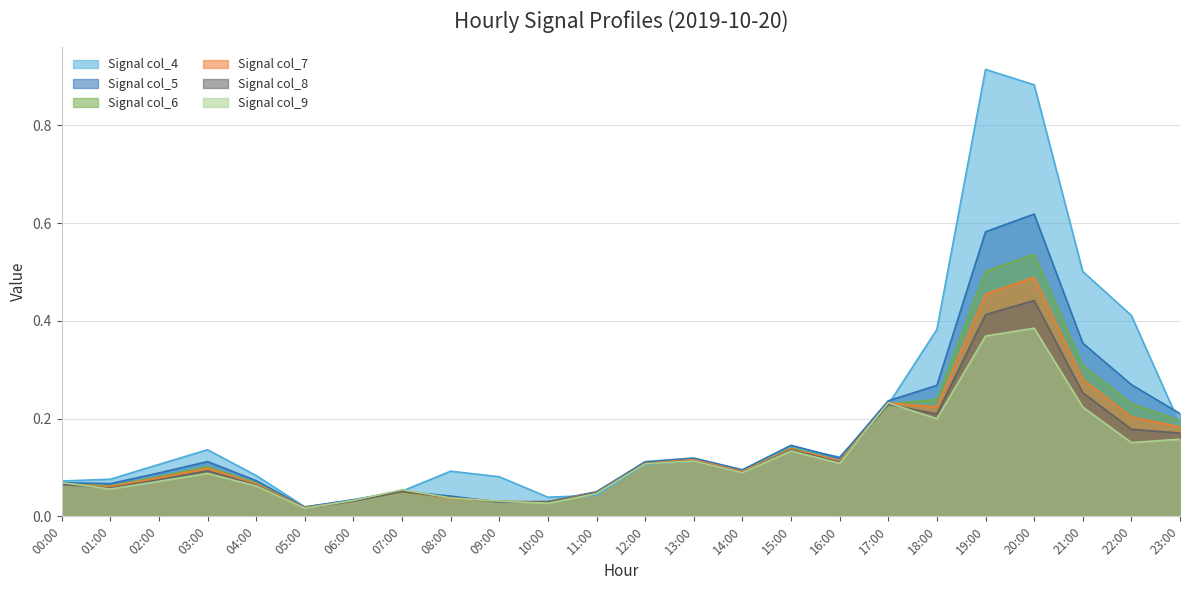

Reading left to right, extract all data points from this chart.

col_4: 0.1	0.1	0.1	0.1	0.1	0.0	0.0	0.1	0.1	0.1	0.0	0.0	0.1	0.1	0.1	0.1	0.1	0.2	0.4	0.9	0.9	0.5	0.4	0.2
col_5: 0.1	0.1	0.1	0.1	0.1	0.0	0.0	0.1	0.0	0.0	0.0	0.1	0.1	0.1	0.1	0.1	0.1	0.2	0.3	0.6	0.6	0.4	0.3	0.2
col_6: 0.1	0.1	0.1	0.1	0.1	0.0	0.0	0.0	0.0	0.0	0.0	0.0	0.1	0.1	0.1	0.1	0.1	0.2	0.2	0.5	0.5	0.3	0.2	0.2
col_7: 0.1	0.1	0.1	0.1	0.1	0.0	0.0	0.1	0.0	0.0	0.0	0.0	0.1	0.1	0.1	0.1	0.1	0.2	0.2	0.5	0.5	0.3	0.2	0.2
col_8: 0.1	0.1	0.1	0.1	0.1	0.0	0.0	0.1	0.0	0.0	0.0	0.0	0.1	0.1	0.1	0.1	0.1	0.2	0.2	0.4	0.4	0.3	0.2	0.2
col_9: 0.1	0.1	0.1	0.1	0.1	0.0	0.0	0.1	0.0	0.0	0.0	0.0	0.1	0.1	0.1	0.1	0.1	0.2	0.2	0.4	0.4	0.2	0.2	0.2